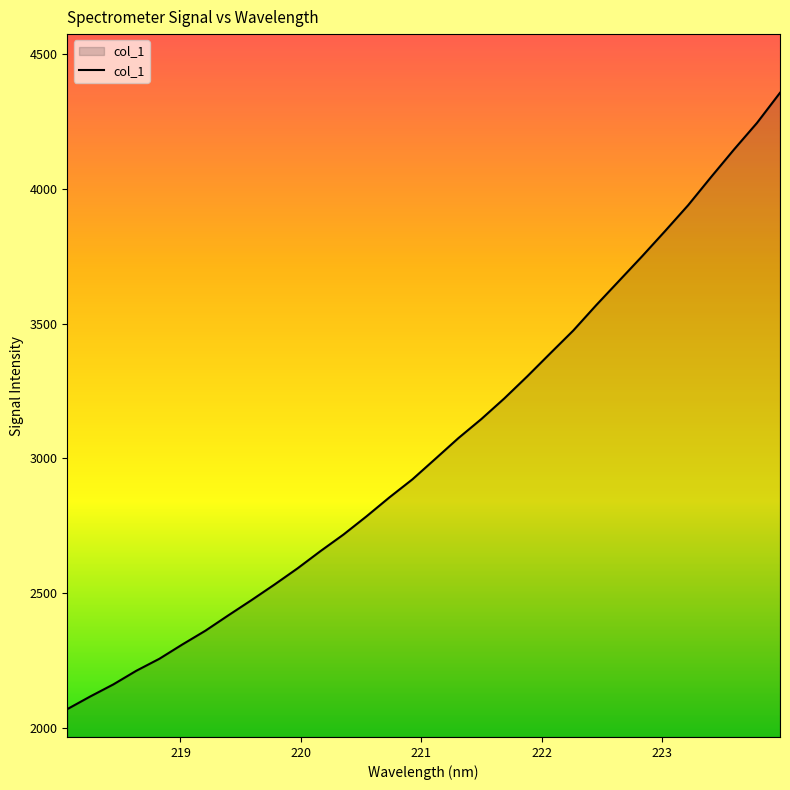

Count the number of values greater than 2997.

16